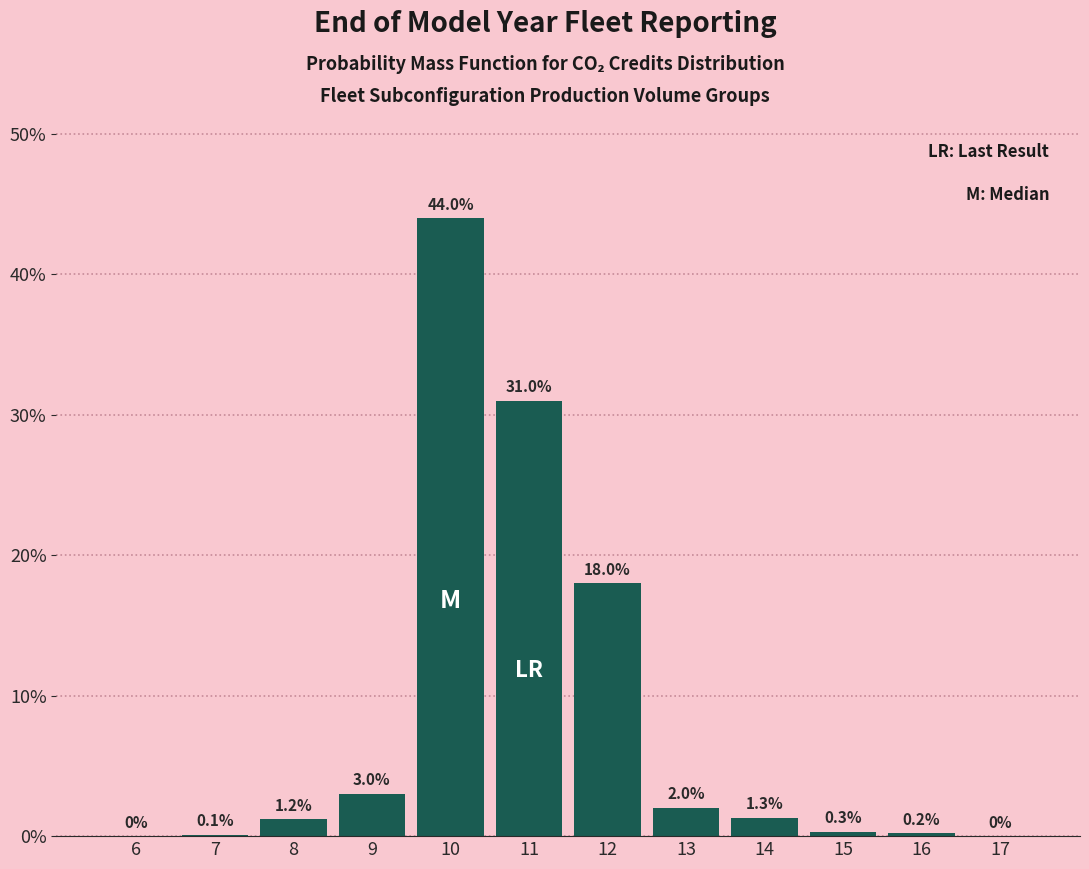

Reading right to left, transcribe all the data shown in this chart.

17=0.0	16=0.2	15=0.3	14=1.3	13=2.0	12=18.0	11=31.0	10=44.0	9=3.0	8=1.2	7=0.1	6=0.0